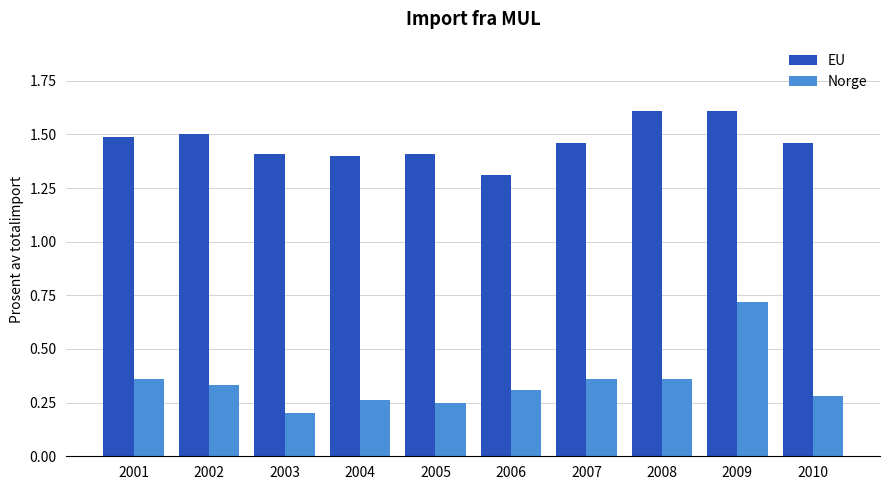

Between 2002 and 2009, which series saw the biggest shift?

Norge